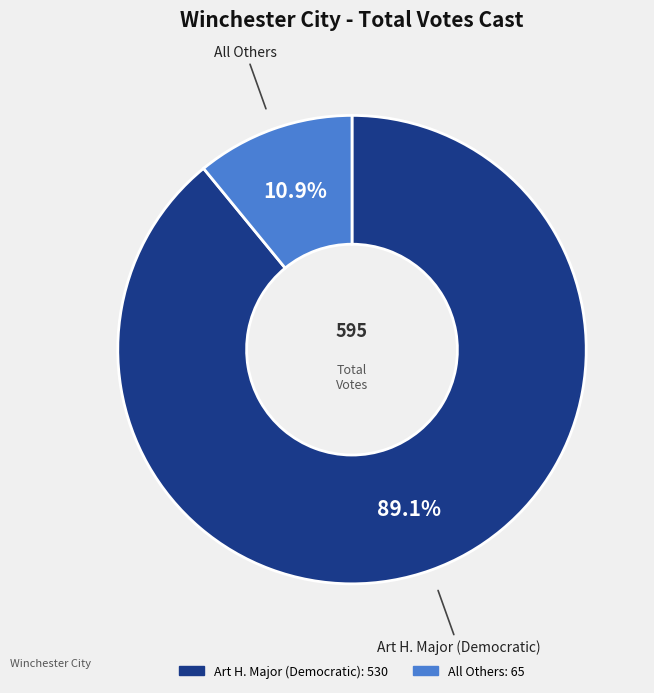

How many segments does this pie chart have?

2